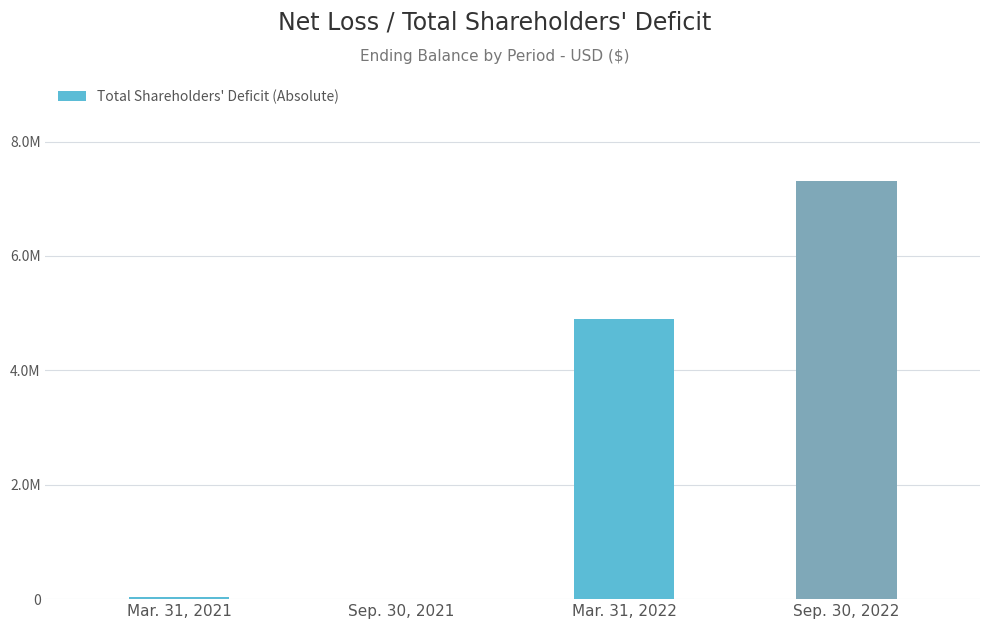

List the labels in order of value, largest first.

Sep. 30, 2022, Mar. 31, 2022, Mar. 31, 2021, Sep. 30, 2021